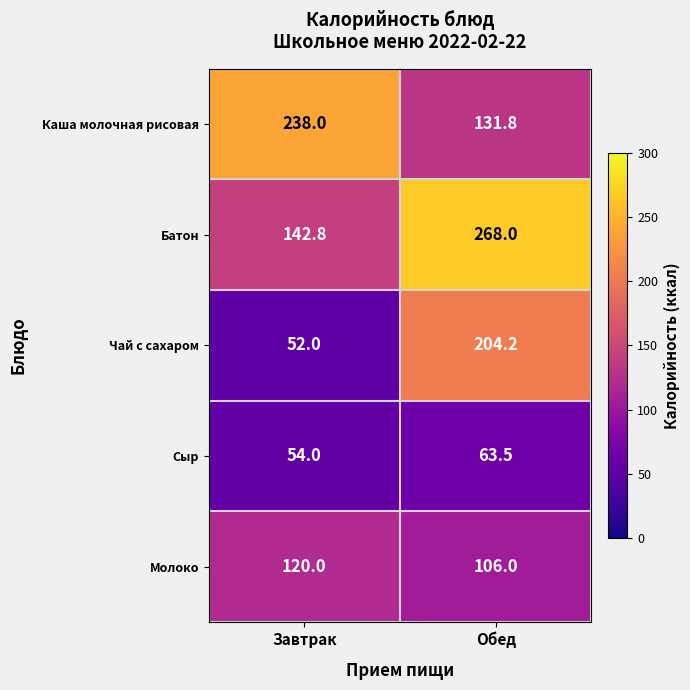

Which series has the widest spread of values?

Чай с сахаром